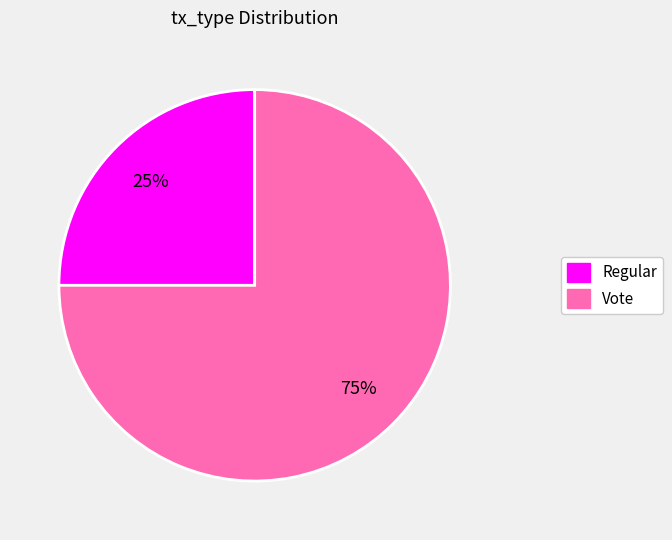

To the nearest percent, what is the combined percentage of Vote and Regular?

100%